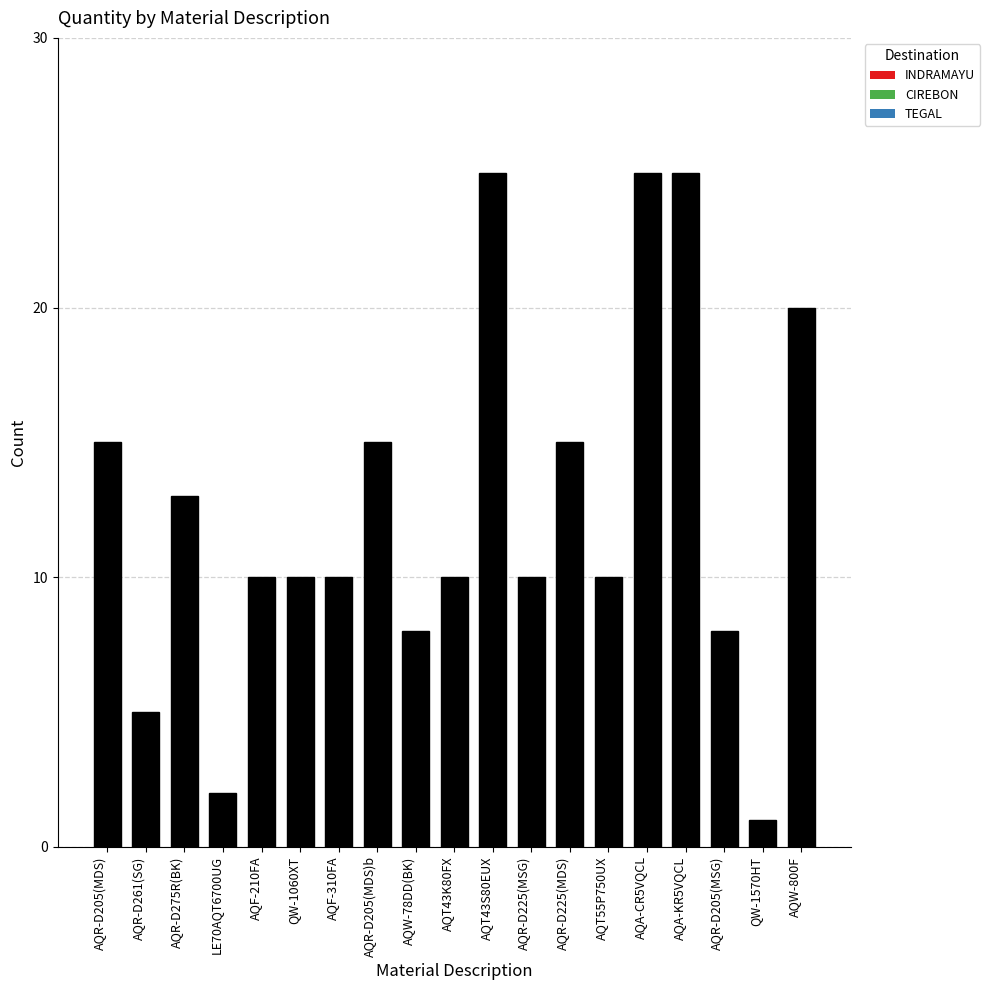

How many series are shown in this chart?

1